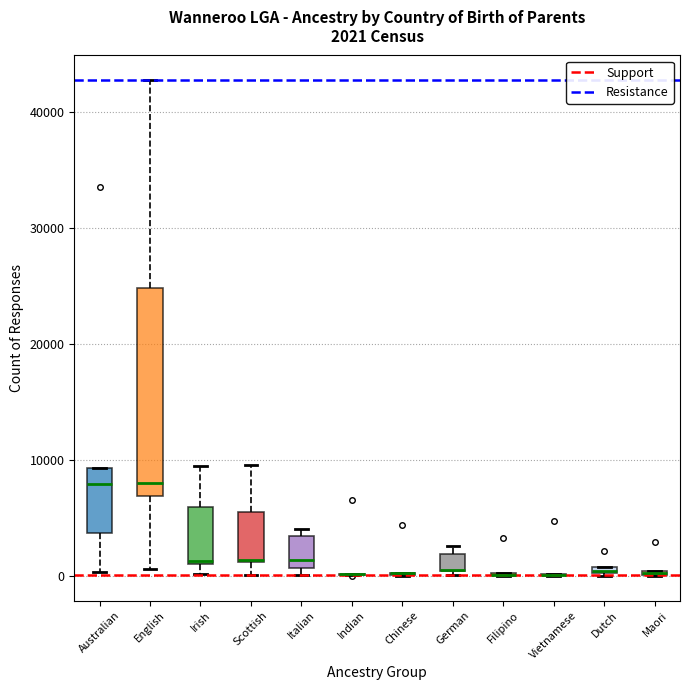

Which box is the tallest, from its lower edge to its upper edge?

English